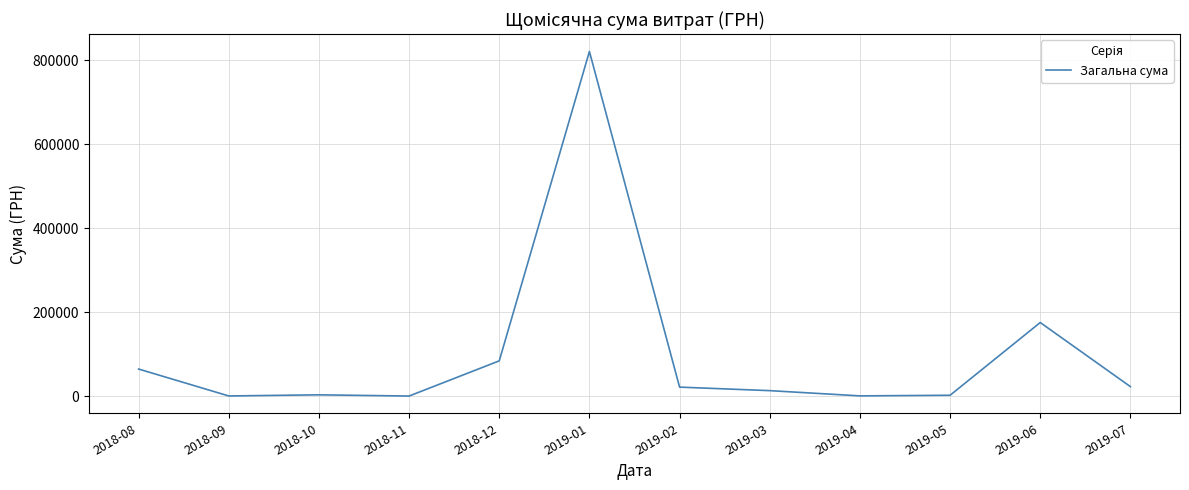

What is the greatest value displayed?

820311.0